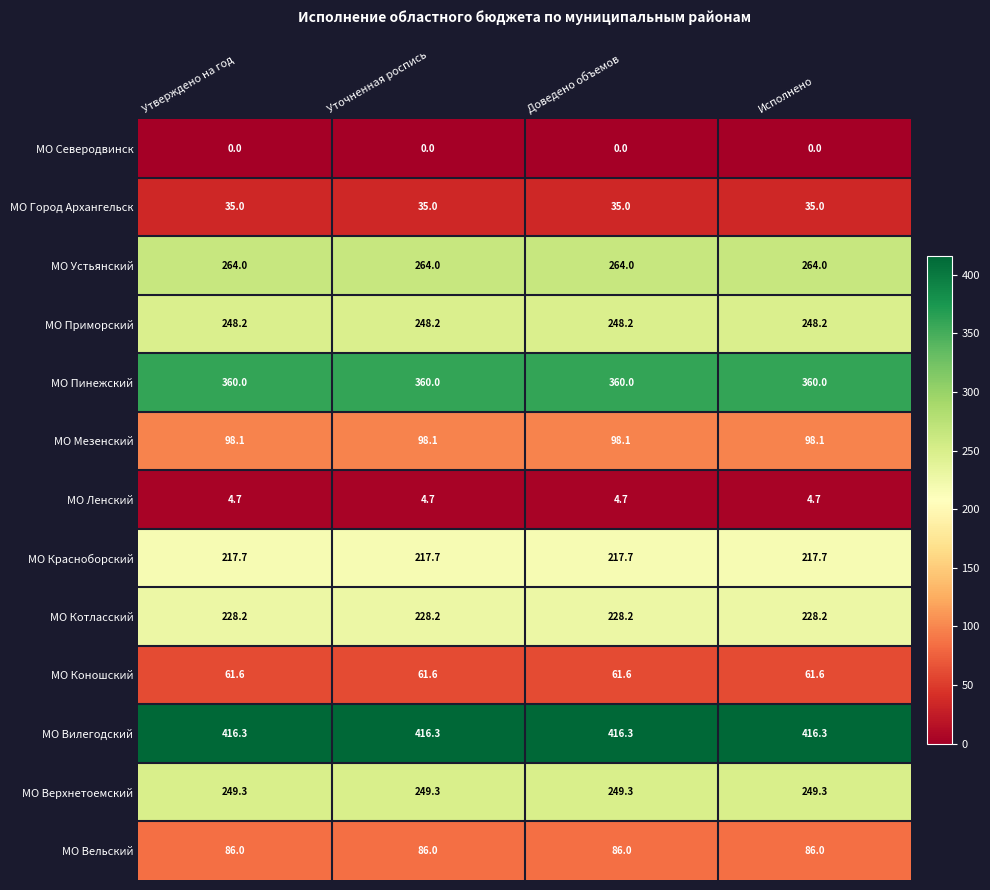

What is the maximum value for МО Приморский?

248.2